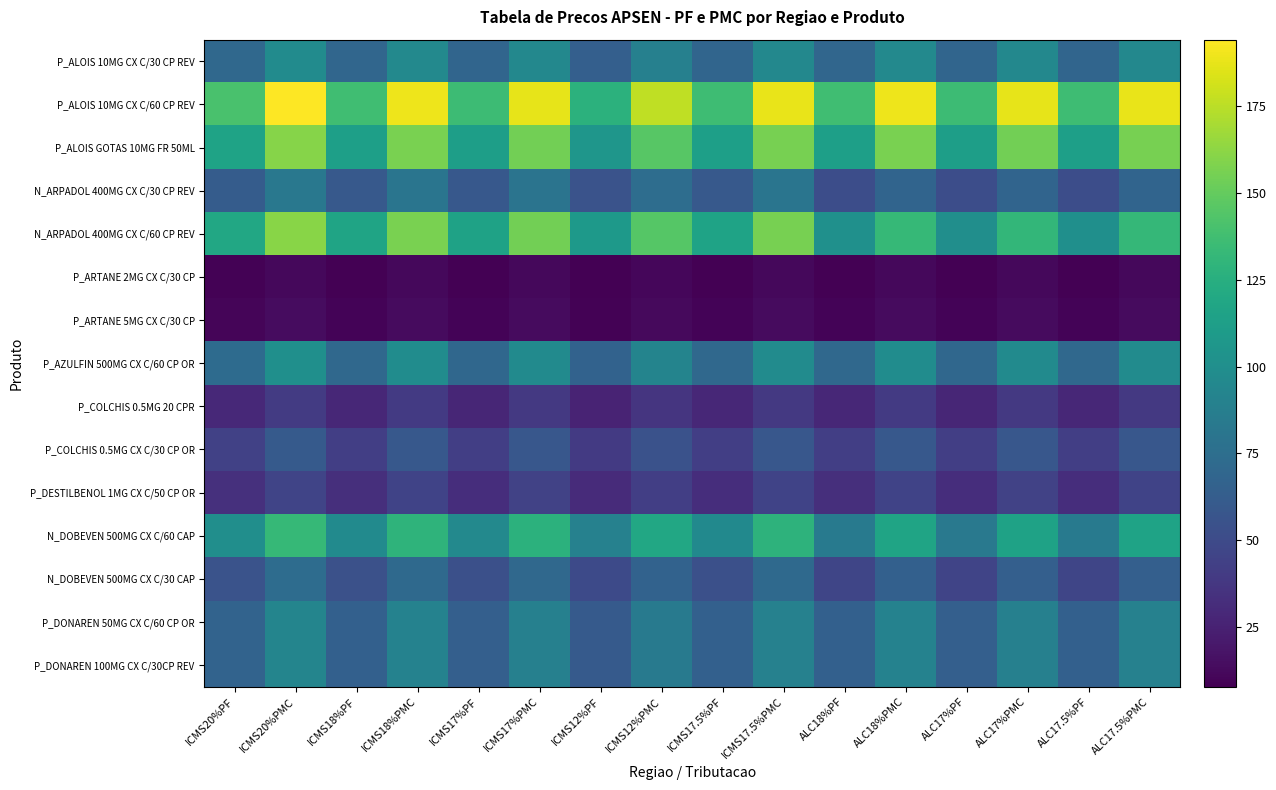

Reading left to right, list all the values displayed in this chart.

P_ALOIS 10MG CX C/30 CP REV: ICMS20%PF=70.9	ICMS20%PMC=98.0	ICMS18%PF=69.2	ICMS18%PMC=95.6	ICMS17%PF=68.3	ICMS17%PMC=94.5	ICMS12%PF=64.5	ICMS12%PMC=89.1	ICMS17.5%PF=68.8	ICMS17.5%PMC=95.1	ALC18%PF=69.2	ALC18%PMC=95.6	ALC17%PF=68.3	ALC17%PMC=94.5	ALC17.5%PF=68.8	ALC17.5%PMC=95.1
P_ALOIS 10MG CX C/60 CP REV: ICMS20%PF=140.4	ICMS20%PMC=194.1	ICMS18%PF=137.0	ICMS18%PMC=189.4	ICMS17%PF=135.4	ICMS17%PMC=187.1	ICMS12%PF=127.7	ICMS12%PMC=176.5	ICMS17.5%PF=136.2	ICMS17.5%PMC=188.3	ALC18%PF=137.0	ALC18%PMC=189.4	ALC17%PF=135.4	ALC17%PMC=187.1	ALC17.5%PF=136.2	ALC17.5%PMC=188.3
P_ALOIS GOTAS 10MG FR 50ML: ICMS20%PF=116.2	ICMS20%PMC=160.6	ICMS18%PF=113.3	ICMS18%PMC=156.7	ICMS17%PF=112.0	ICMS17%PMC=154.8	ICMS12%PF=105.6	ICMS12%PMC=146.0	ICMS17.5%PF=112.6	ICMS17.5%PMC=155.7	ALC18%PF=113.3	ALC18%PMC=156.7	ALC17%PF=112.0	ALC17%PMC=154.8	ALC17.5%PF=112.6	ALC17.5%PMC=155.7
N_ARPADOL 400MG CX C/30 CP REV: ICMS20%PF=61.8	ICMS20%PMC=82.8	ICMS18%PF=60.0	ICMS18%PMC=80.5	ICMS17%PF=59.2	ICMS17%PMC=79.3	ICMS12%PF=55.3	ICMS12%PMC=74.2	ICMS17.5%PF=59.6	ICMS17.5%PMC=79.9	ALC18%PF=52.1	ALC18%PMC=68.1	ALC17%PF=51.5	ALC17%PMC=67.5	ALC17.5%PF=51.9	ALC17.5%PMC=67.9
N_ARPADOL 400MG CX C/60 CP REV: ICMS20%PF=119.8	ICMS20%PMC=160.8	ICMS18%PF=116.5	ICMS18%PMC=156.6	ICMS17%PF=115.0	ICMS17%PMC=154.6	ICMS12%PF=107.7	ICMS12%PMC=145.1	ICMS17.5%PF=115.7	ICMS17.5%PMC=155.6	ALC18%PF=101.0	ALC18%PMC=132.6	ALC17%PF=100.0	ALC17%PMC=131.5	ALC17.5%PF=100.6	ALC17.5%PMC=132.2
P_ARTANE 2MG CX C/30 CP: ICMS20%PF=8.6	ICMS20%PMC=11.9	ICMS18%PF=8.4	ICMS18%PMC=11.6	ICMS17%PF=8.3	ICMS17%PMC=11.5	ICMS12%PF=7.8	ICMS12%PMC=10.8	ICMS17.5%PF=8.3	ICMS17.5%PMC=11.5	ALC18%PF=8.4	ALC18%PMC=11.6	ALC17%PF=8.3	ALC17%PMC=11.5	ALC17.5%PF=8.3	ALC17.5%PMC=11.5
P_ARTANE 5MG CX C/30 CP: ICMS20%PF=10.1	ICMS20%PMC=13.9	ICMS18%PF=9.8	ICMS18%PMC=13.6	ICMS17%PF=9.7	ICMS17%PMC=13.4	ICMS12%PF=9.2	ICMS12%PMC=12.7	ICMS17.5%PF=9.8	ICMS17.5%PMC=13.5	ALC18%PF=9.8	ALC18%PMC=13.6	ALC17%PF=9.7	ALC17%PMC=13.4	ALC17.5%PF=9.8	ALC17.5%PMC=13.5
P_AZULFIN 500MG CX C/60 CP OR: ICMS20%PF=72.9	ICMS20%PMC=100.8	ICMS18%PF=71.1	ICMS18%PMC=98.3	ICMS17%PF=70.3	ICMS17%PMC=97.2	ICMS12%PF=66.3	ICMS12%PMC=91.6	ICMS17.5%PF=70.7	ICMS17.5%PMC=97.8	ALC18%PF=71.1	ALC18%PMC=98.3	ALC17%PF=70.3	ALC17%PMC=97.2	ALC17.5%PF=70.7	ALC17.5%PMC=97.8
P_COLCHIS 0.5MG 20 CPR: ICMS20%PF=29.1	ICMS20%PMC=40.3	ICMS18%PF=28.4	ICMS18%PMC=39.3	ICMS17%PF=28.1	ICMS17%PMC=38.9	ICMS12%PF=26.5	ICMS12%PMC=36.6	ICMS17.5%PF=28.3	ICMS17.5%PMC=39.1	ALC18%PF=28.4	ALC18%PMC=39.3	ALC17%PF=28.1	ALC17%PMC=38.9	ALC17.5%PF=28.3	ALC17.5%PMC=39.1
P_COLCHIS 0.5MG CX C/30 CP OR: ICMS20%PF=43.7	ICMS20%PMC=60.5	ICMS18%PF=42.7	ICMS18%PMC=59.0	ICMS17%PF=42.2	ICMS17%PMC=58.3	ICMS12%PF=39.8	ICMS12%PMC=55.0	ICMS17.5%PF=42.4	ICMS17.5%PMC=58.6	ALC18%PF=42.7	ALC18%PMC=59.0	ALC17%PF=42.2	ALC17%PMC=58.3	ALC17.5%PF=42.4	ALC17.5%PMC=58.6
P_DESTILBENOL 1MG CX C/50 CP OR: ICMS20%PF=33.6	ICMS20%PMC=46.4	ICMS18%PF=32.7	ICMS18%PMC=45.3	ICMS17%PF=32.3	ICMS17%PMC=44.7	ICMS12%PF=30.5	ICMS12%PMC=42.2	ICMS17.5%PF=32.5	ICMS17.5%PMC=45.0	ALC18%PF=32.7	ALC18%PMC=45.3	ALC17%PF=32.3	ALC17%PMC=44.7	ALC17.5%PF=32.5	ALC17.5%PMC=45.0
N_DOBEVEN 500MG CX C/60 CAP: ICMS20%PF=99.9	ICMS20%PMC=133.0	ICMS18%PF=97.1	ICMS18%PMC=129.3	ICMS17%PF=95.7	ICMS17%PMC=127.6	ICMS12%PF=89.5	ICMS12%PMC=119.6	ICMS17.5%PF=96.4	ICMS17.5%PMC=128.5	ALC18%PF=84.3	ALC18%PMC=116.6	ALC17%PF=83.3	ALC17%PMC=115.2	ALC17.5%PF=83.8	ALC17.5%PMC=115.9
N_DOBEVEN 500MG CX C/30 CAP: ICMS20%PF=55.5	ICMS20%PMC=73.9	ICMS18%PF=53.9	ICMS18%PMC=71.9	ICMS17%PF=53.2	ICMS17%PMC=70.9	ICMS12%PF=49.7	ICMS12%PMC=66.4	ICMS17.5%PF=53.6	ICMS17.5%PMC=71.4	ALC18%PF=46.9	ALC18%PMC=64.8	ALC17%PF=46.3	ALC17%PMC=64.0	ALC17.5%PF=46.6	ALC17.5%PMC=64.4
P_DONAREN 50MG CX C/60 CP OR: ICMS20%PF=66.9	ICMS20%PMC=92.5	ICMS18%PF=65.3	ICMS18%PMC=90.2	ICMS17%PF=64.5	ICMS17%PMC=89.1	ICMS12%PF=60.8	ICMS12%PMC=84.1	ICMS17.5%PF=64.9	ICMS17.5%PMC=89.7	ALC18%PF=65.3	ALC18%PMC=90.2	ALC17%PF=64.5	ALC17%PMC=89.1	ALC17.5%PF=64.9	ALC17.5%PMC=89.7
P_DONAREN 100MG CX C/30CP REV: ICMS20%PF=66.9	ICMS20%PMC=92.5	ICMS18%PF=65.3	ICMS18%PMC=90.2	ICMS17%PF=64.5	ICMS17%PMC=89.1	ICMS12%PF=60.8	ICMS12%PMC=84.1	ICMS17.5%PF=64.9	ICMS17.5%PMC=89.7	ALC18%PF=65.3	ALC18%PMC=90.2	ALC17%PF=64.5	ALC17%PMC=89.1	ALC17.5%PF=64.9	ALC17.5%PMC=89.7